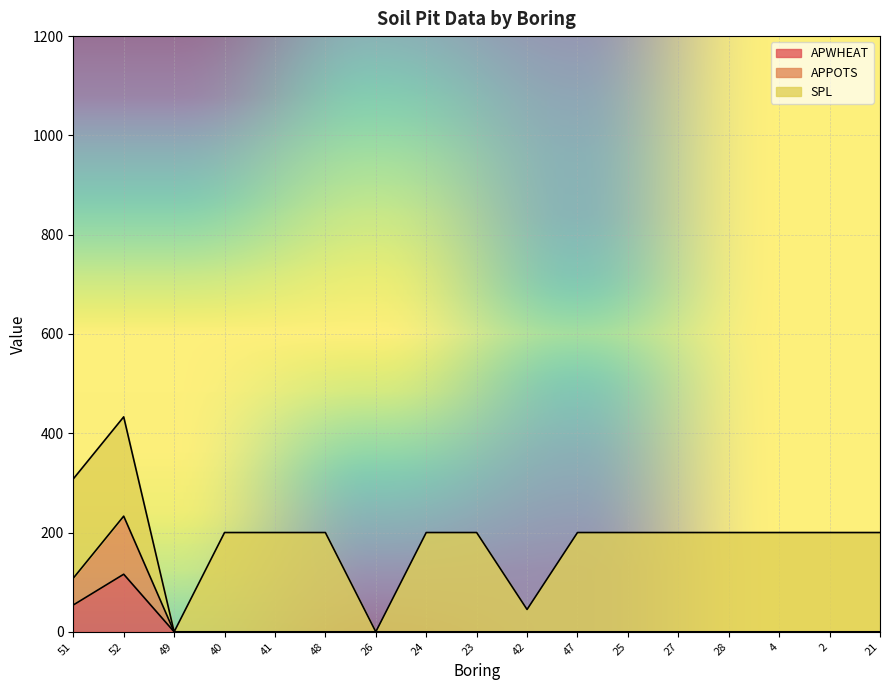

What is the total value across all series at 25?

200